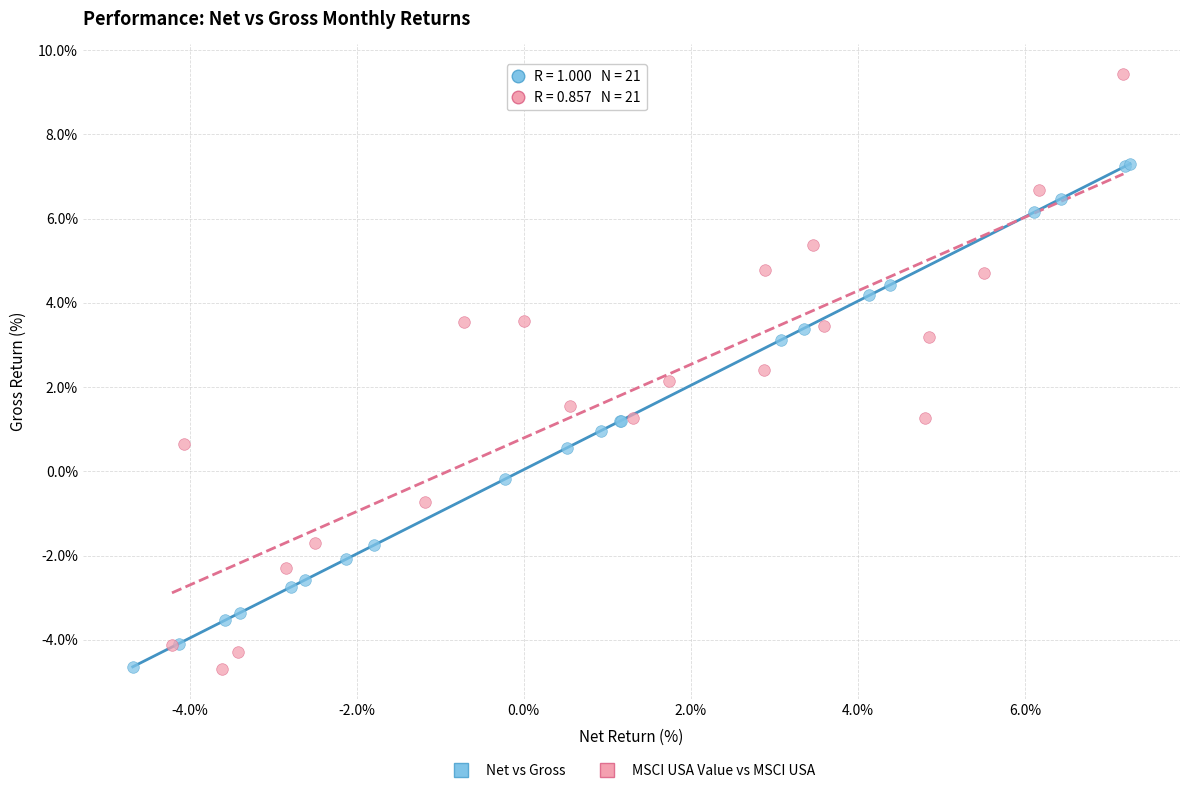

Which series contains the highest Y value?

MSCI USA Value vs MSCI USA